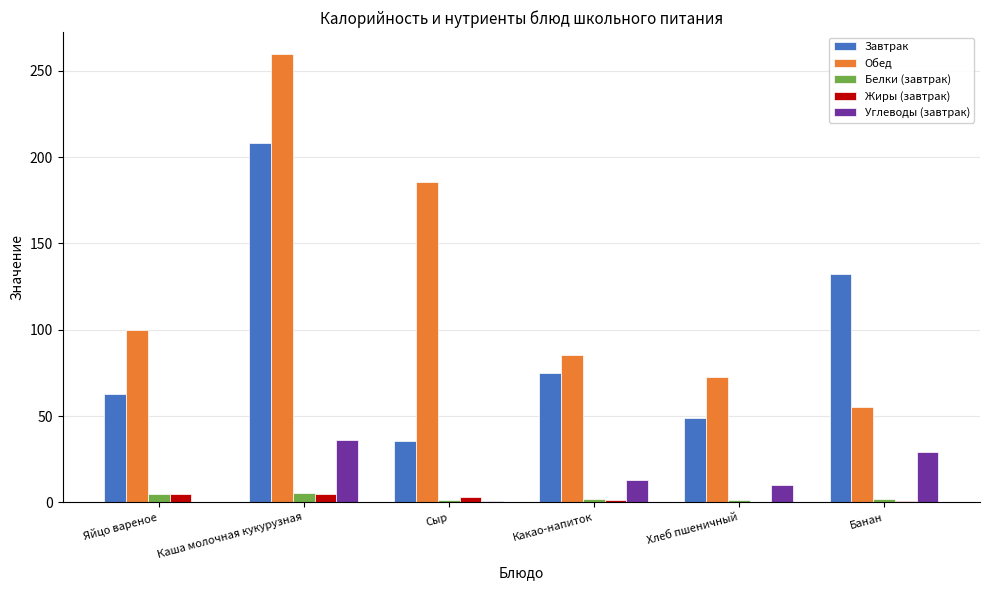

Is it true that Углеводы (завтрак) equals 29.4 at Банан?

True